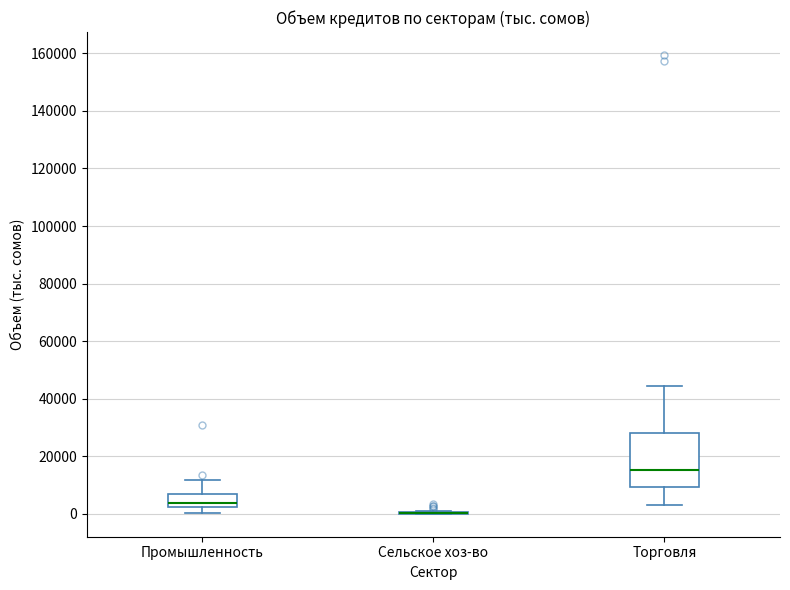

Where does the upper whisker of the box for Промышленность end on the y-axis? The values are not printed on the chart, so give them approximately, as read against the axis.

12000